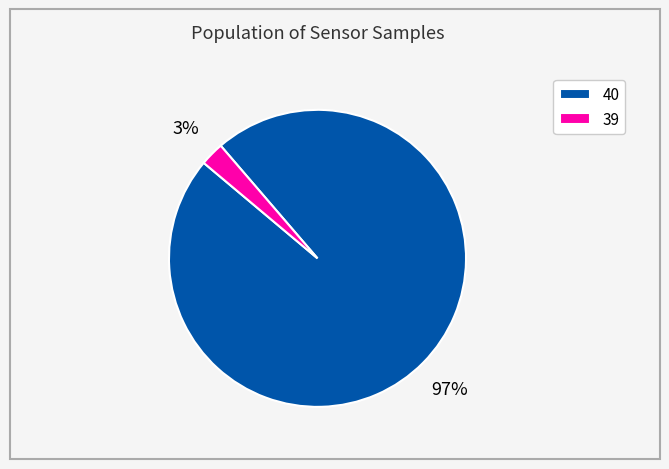

Rank the categories by value from highest to lowest.

40, 39